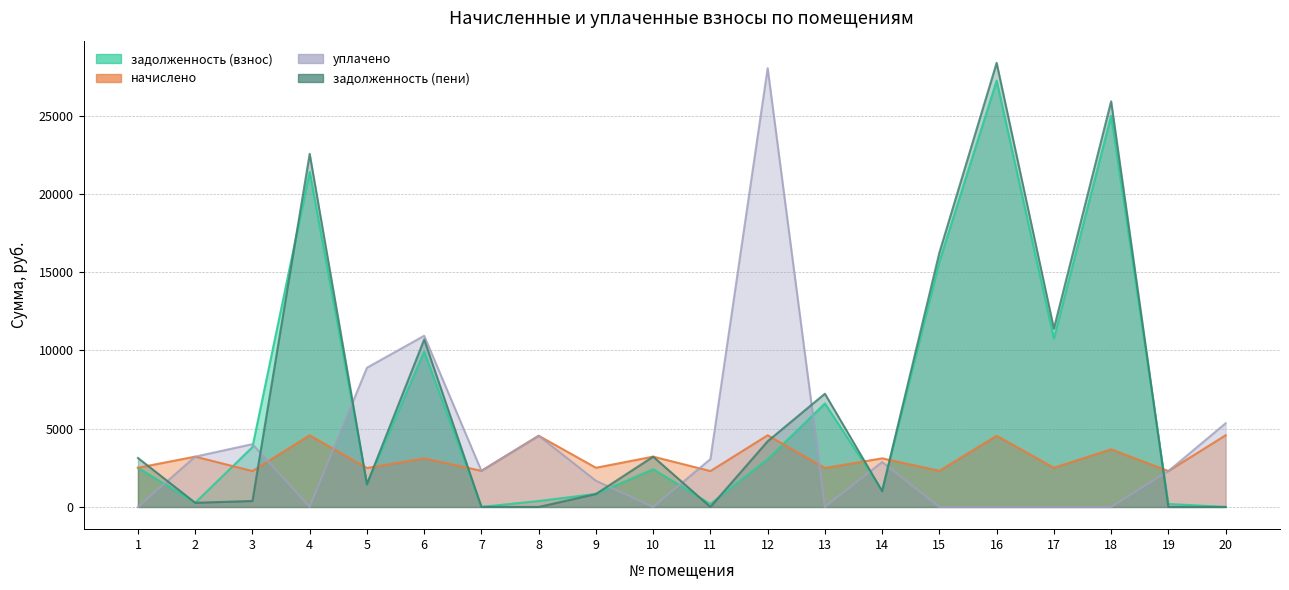

List the labels in order of задолженность (взнос) value, smallest first.

20, 7, 11, 19, 2, 8, 9, 14, 5, 10, 1, 12, 3, 13, 6, 17, 15, 4, 18, 16